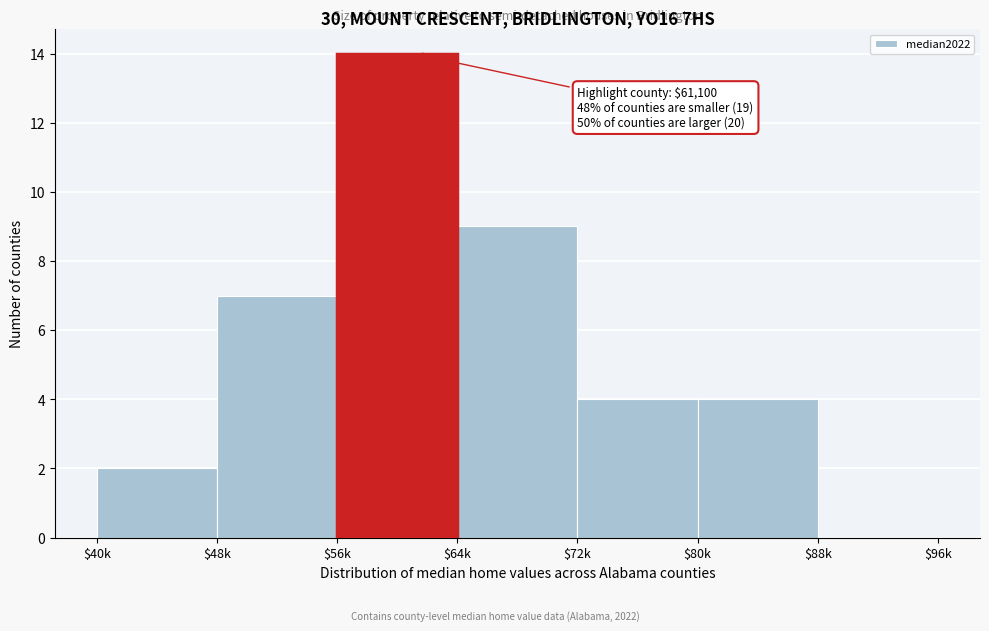

True or false: the data shows 3 at $72k.

False